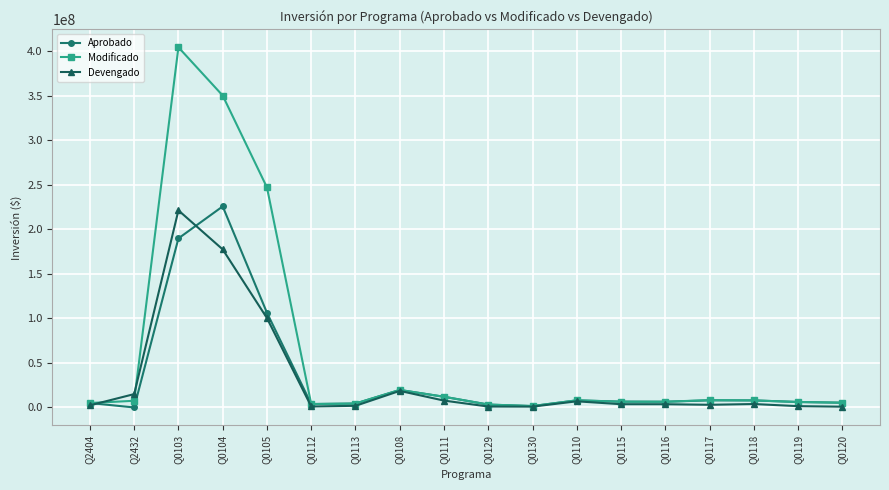

Where is the first local maximum for Modificado?

Q0103